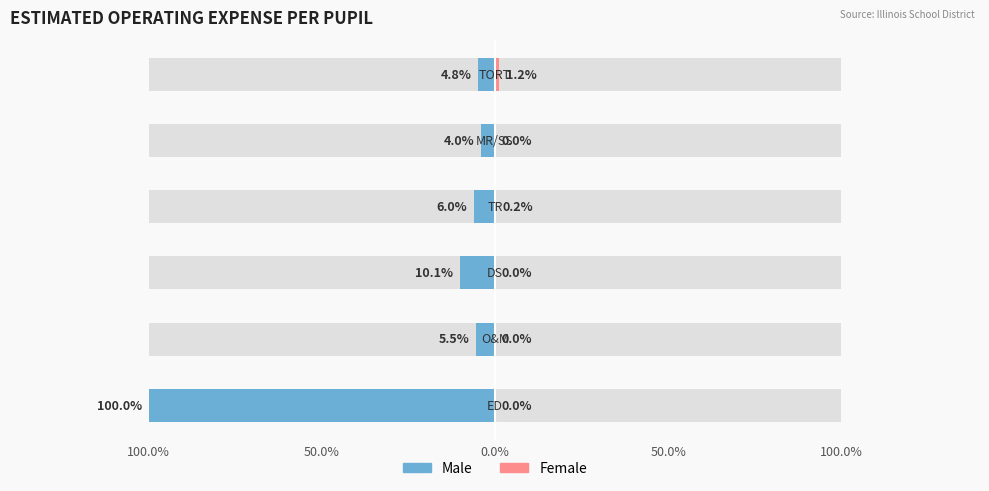

The Male series shows -482995 at 50.0%. True or false?

False